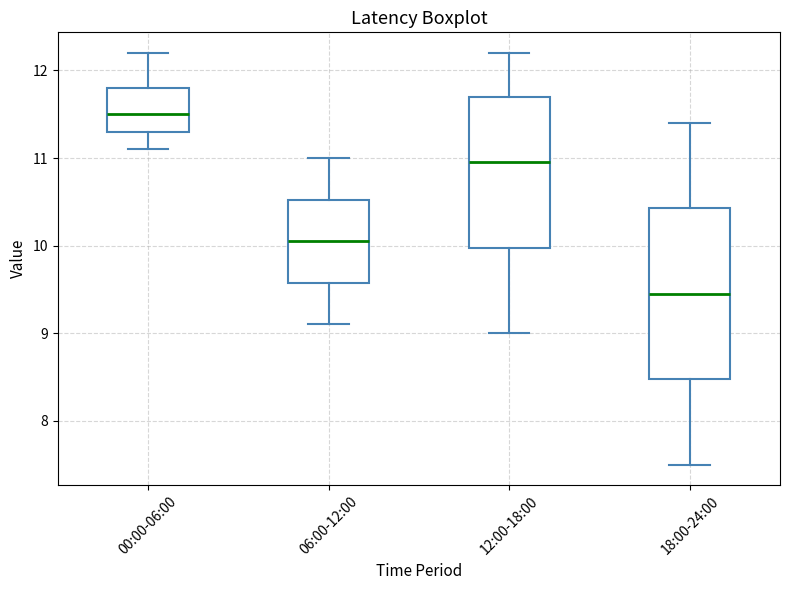

Reading left to right, transcribe this box plot: for each box, give where its median line is, the range the box spans, and where its two whiskers end, as read against the y-axis. The values are not printed on the chart, so give them approximately, as read against the axis.

00:00-06:00: median 11.5, box 11.3 to 11.8, whiskers 11.1 to 12.2
06:00-12:00: median 10.1, box 9.6 to 10.5, whiskers 9.1 to 11.0
12:00-18:00: median 11.0, box 10.0 to 11.7, whiskers 9.0 to 12.2
18:00-24:00: median 9.5, box 8.5 to 10.4, whiskers 7.5 to 11.4